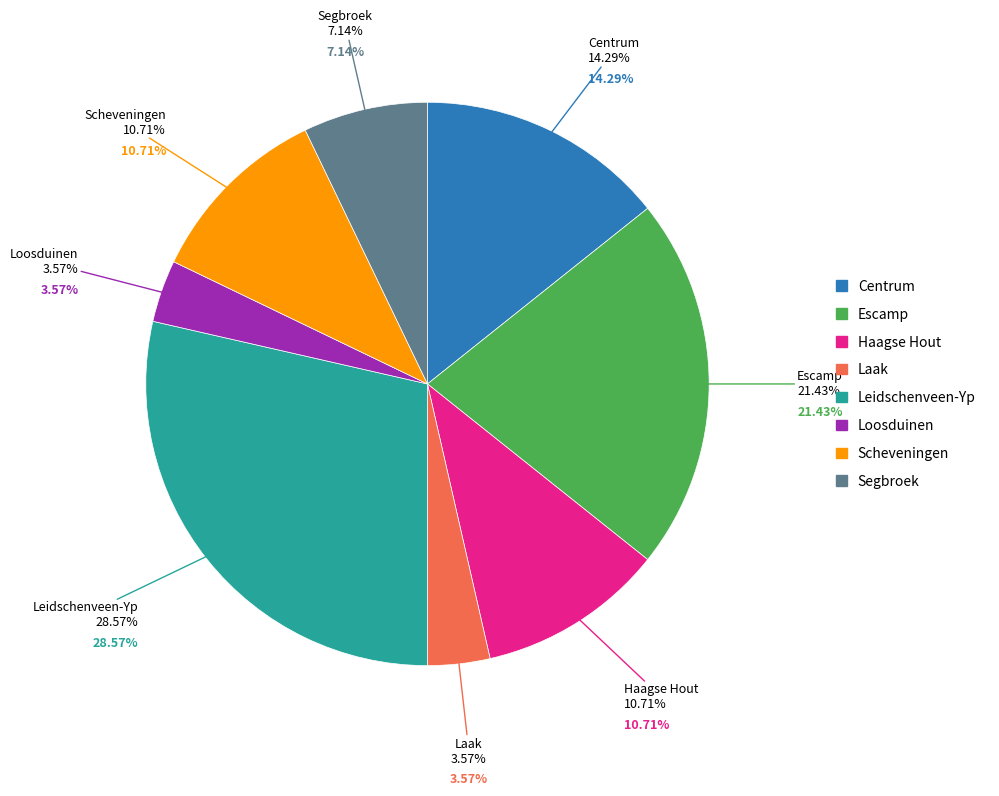

What is the largest slice in the pie chart?

Leidschenveen-Yp